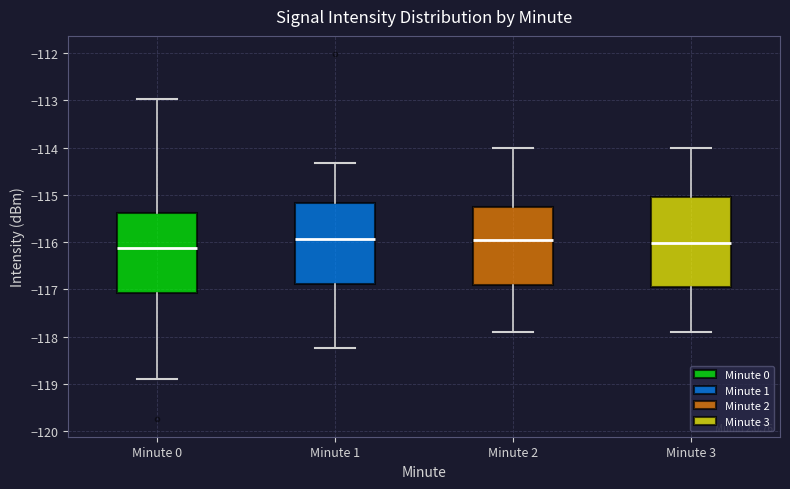

Which box has the lowest median line?

Minute 0